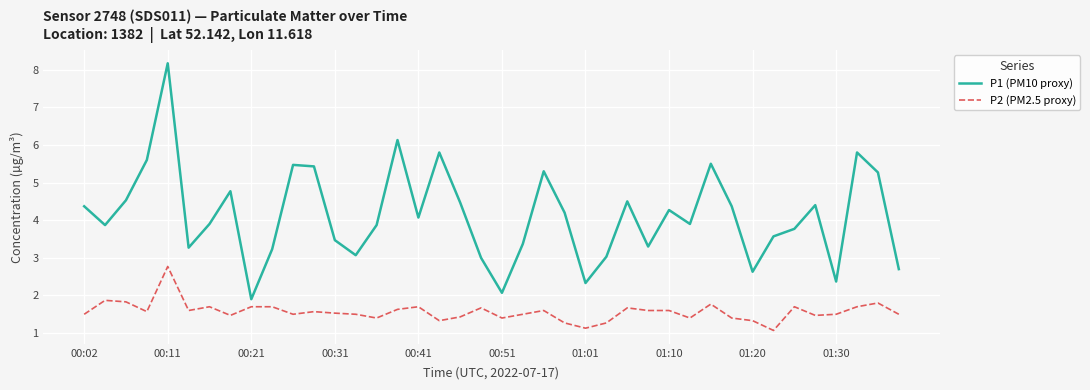

Rank the series by their average value, from lowest to highest.

P2 (PM2.5 proxy), P1 (PM10 proxy)